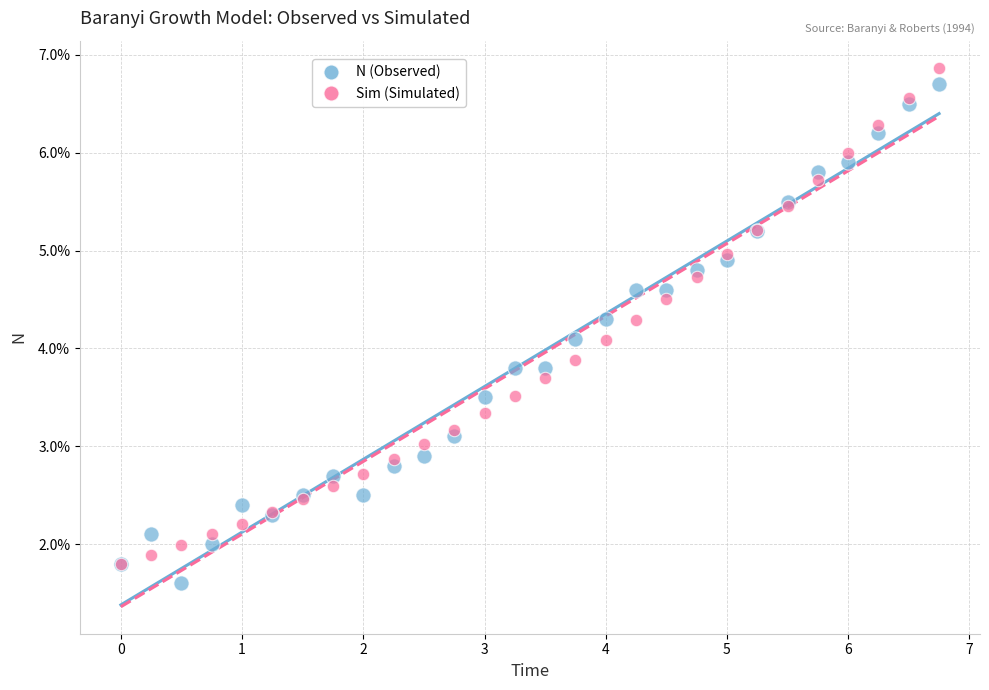

Which series contains the highest Y value?

Sim (Simulated)